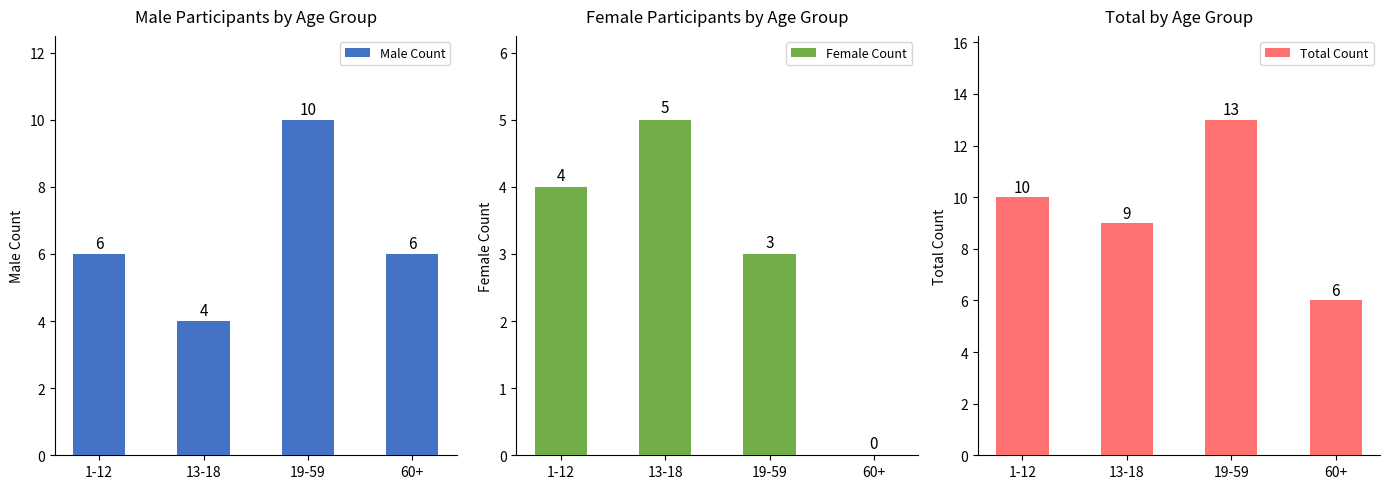

Which series has the widest spread of values?

Total Count